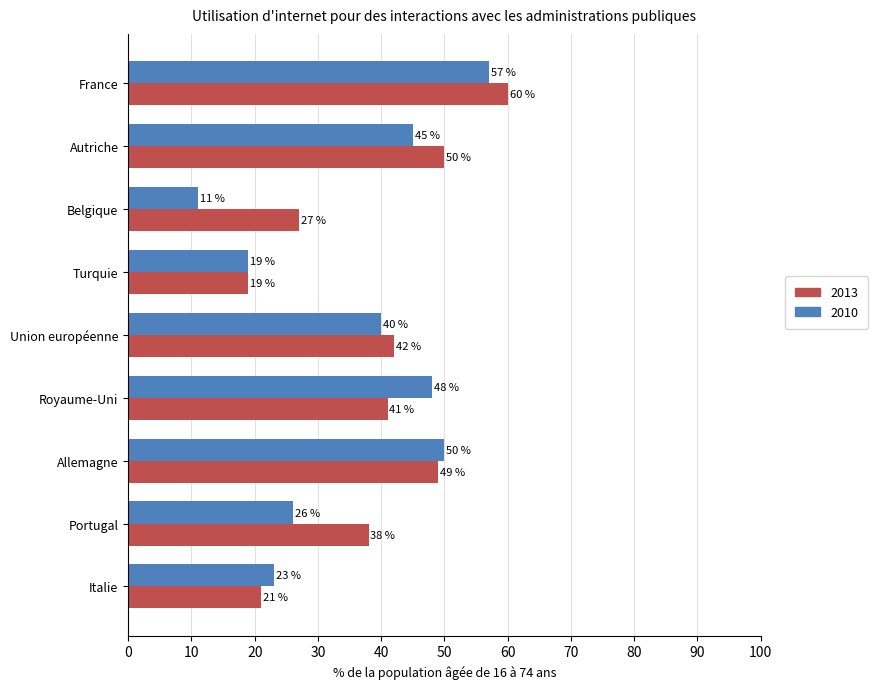

Is the value of 2013 at Royaume-Uni greater than the value of 2010 at Italie?

Yes